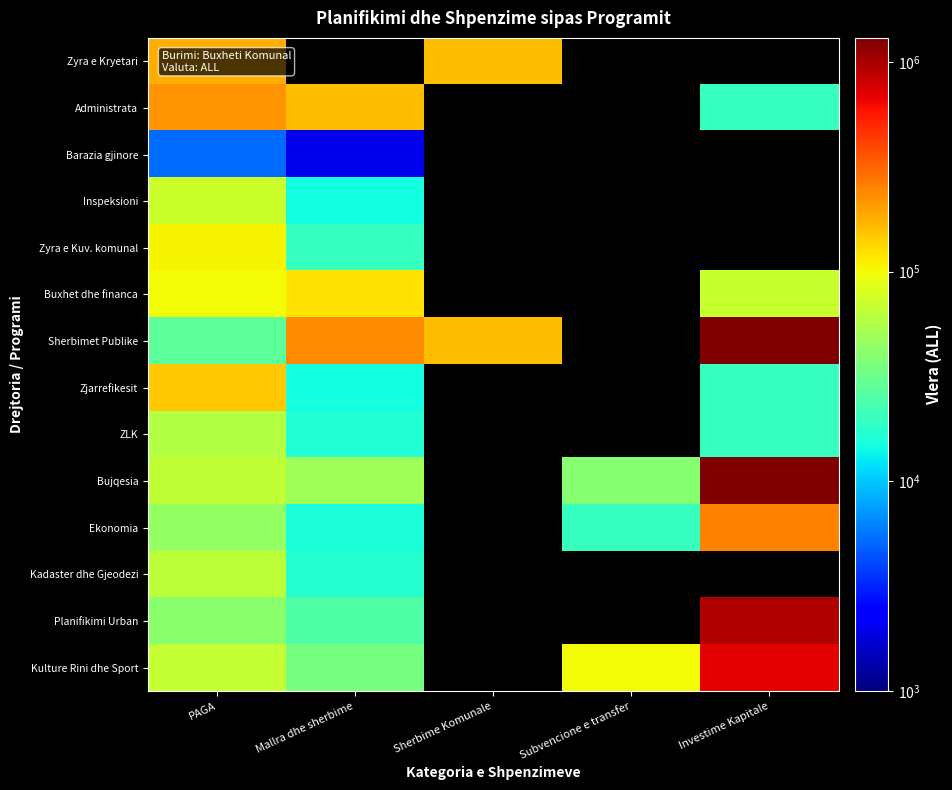

Is the value of Zyra e Kuv. komunal at PAGA greater than the value of Planifikimi Urban at Mallra dhe sherbime?

Yes